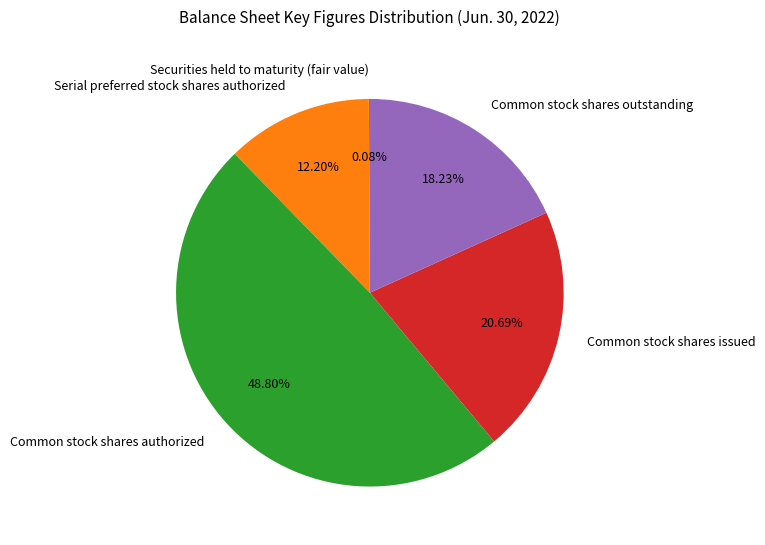

Between Serial preferred stock shares authorized and Common stock shares outstanding, which is larger?

Common stock shares outstanding